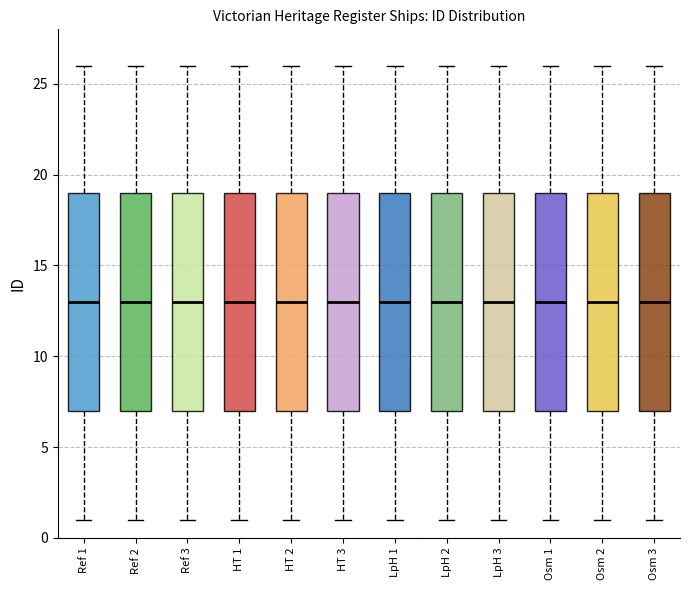

Reading left to right, transcribe this box plot: for each box, give where its median line is, the range the box spans, and where its two whiskers end, as read against the y-axis. The values are not printed on the chart, so give them approximately, as read against the axis.

Ref 1: median 13, box 7 to 19, whiskers 1 to 26
Ref 2: median 13, box 7 to 19, whiskers 1 to 26
Ref 3: median 13, box 7 to 19, whiskers 1 to 26
HT 1: median 13, box 7 to 19, whiskers 1 to 26
HT 2: median 13, box 7 to 19, whiskers 1 to 26
HT 3: median 13, box 7 to 19, whiskers 1 to 26
LpH 1: median 13, box 7 to 19, whiskers 1 to 26
LpH 2: median 13, box 7 to 19, whiskers 1 to 26
LpH 3: median 13, box 7 to 19, whiskers 1 to 26
Osm 1: median 13, box 7 to 19, whiskers 1 to 26
Osm 2: median 13, box 7 to 19, whiskers 1 to 26
Osm 3: median 13, box 7 to 19, whiskers 1 to 26